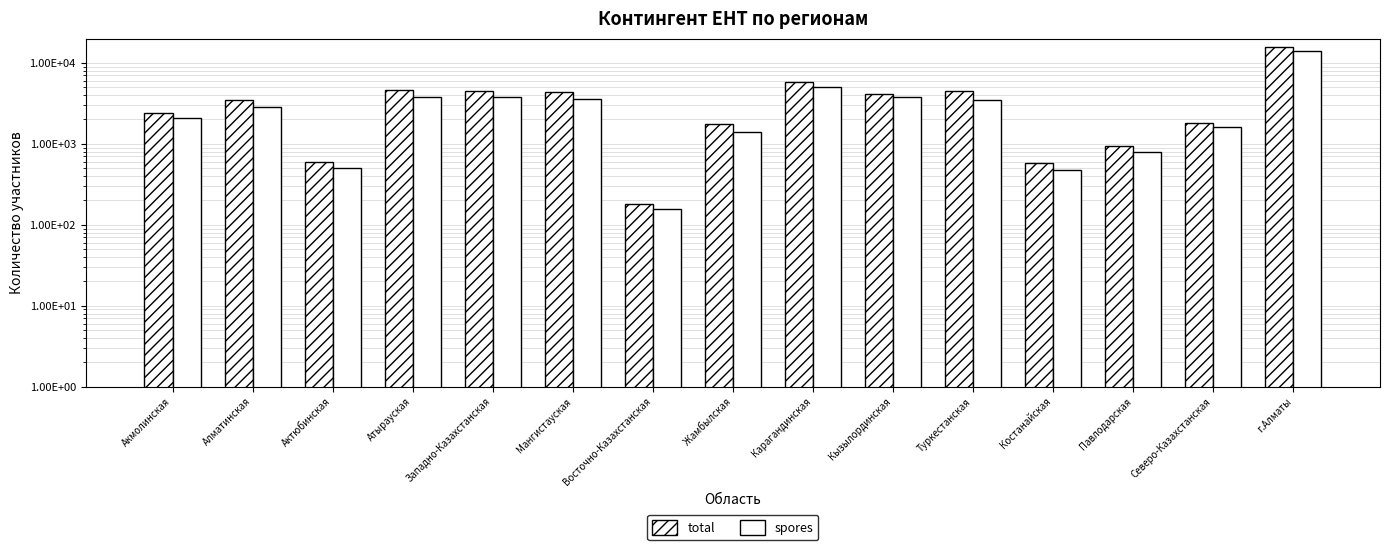

Does the chart contain stacked bars?

No